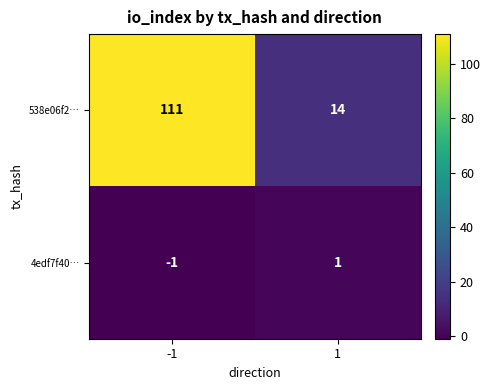

Is the value of 4edf7f40… at -1 greater than the value of 538e06f2… at 1?

No